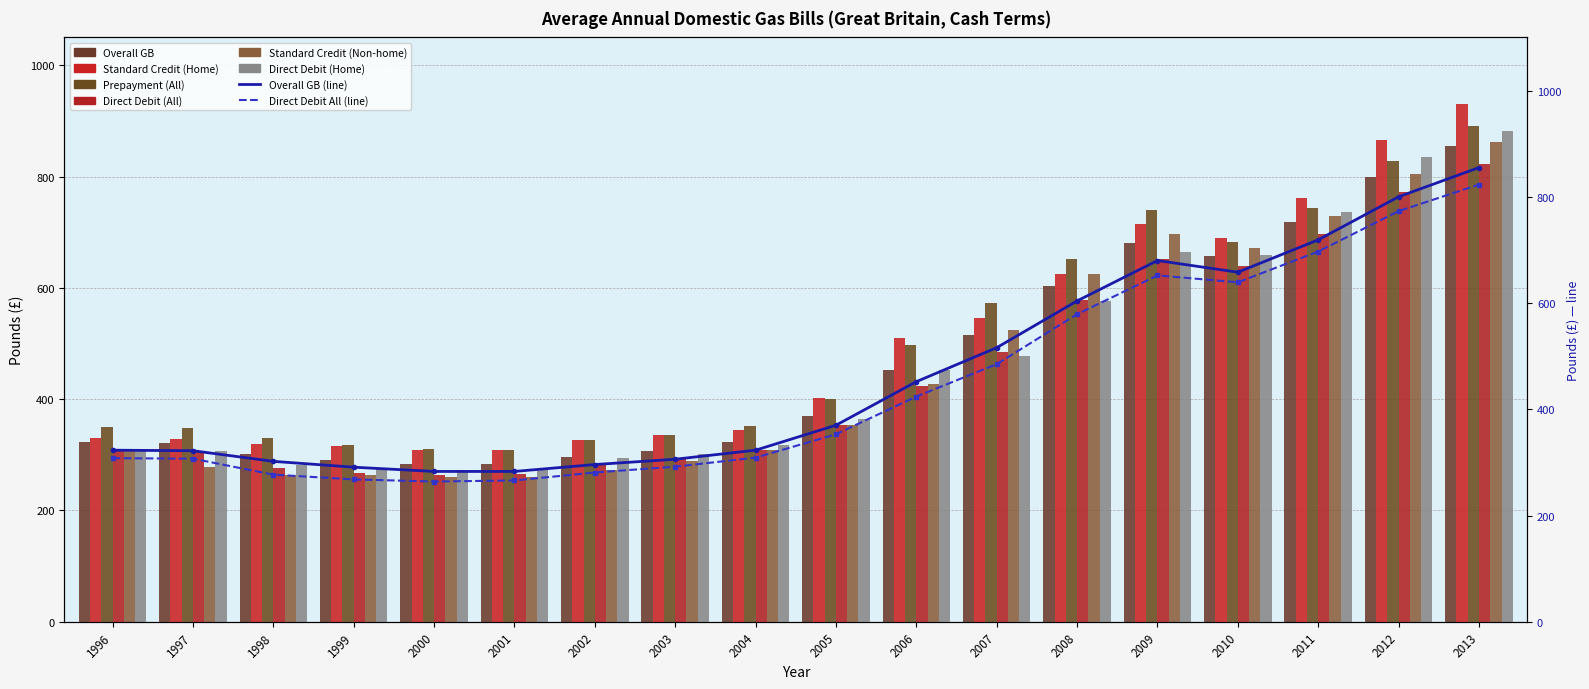

Between 2011 and 2000, which is larger?

2011